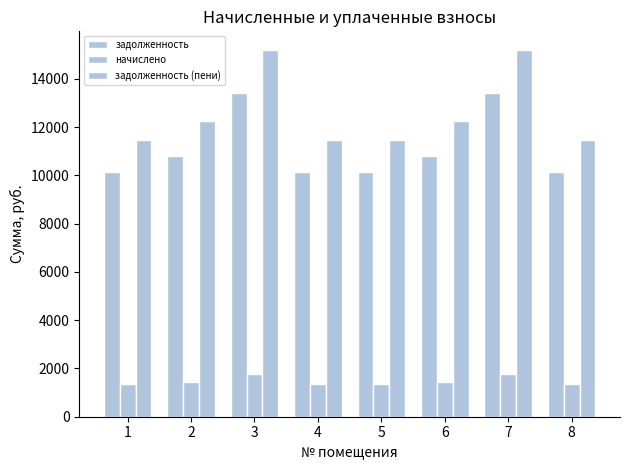

Which series has the widest spread of values?

задолженность (пени)